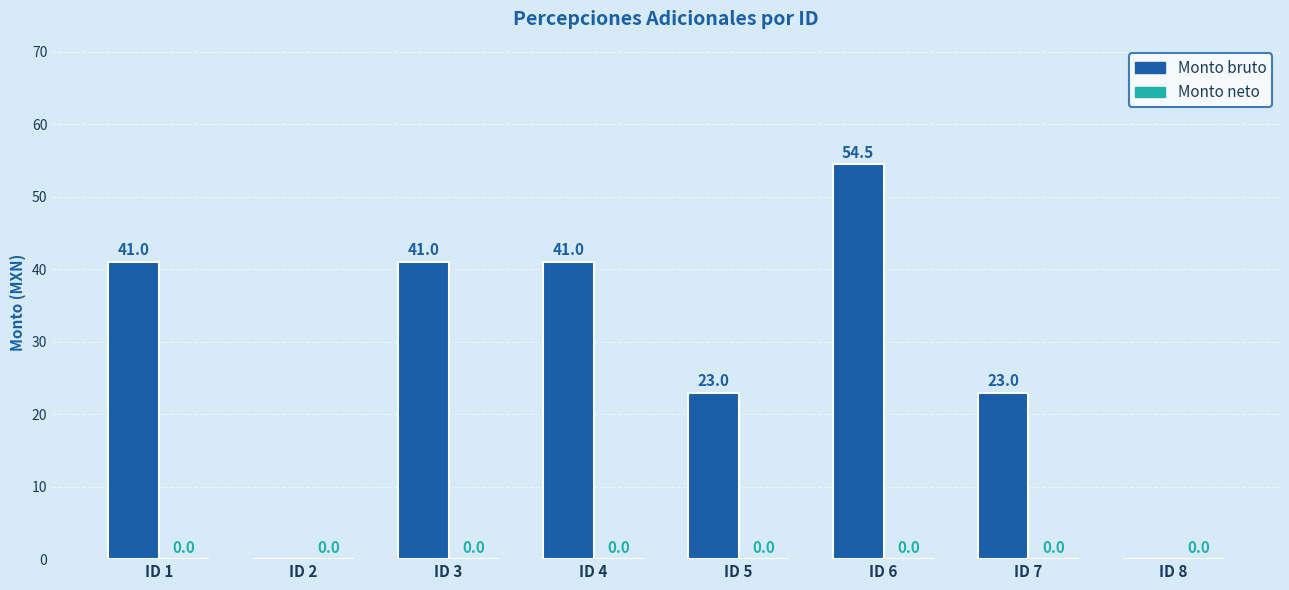

Read the value at ID 7.

23.0